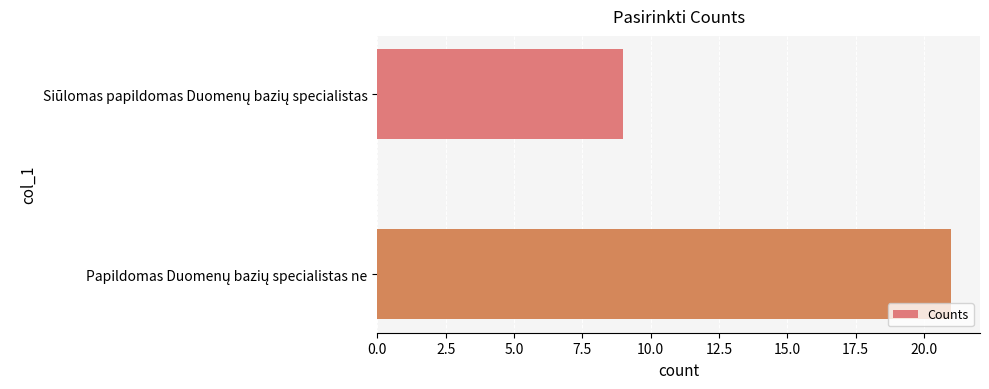

Reading bottom to top, transcribe all the data shown in this chart.

21	9